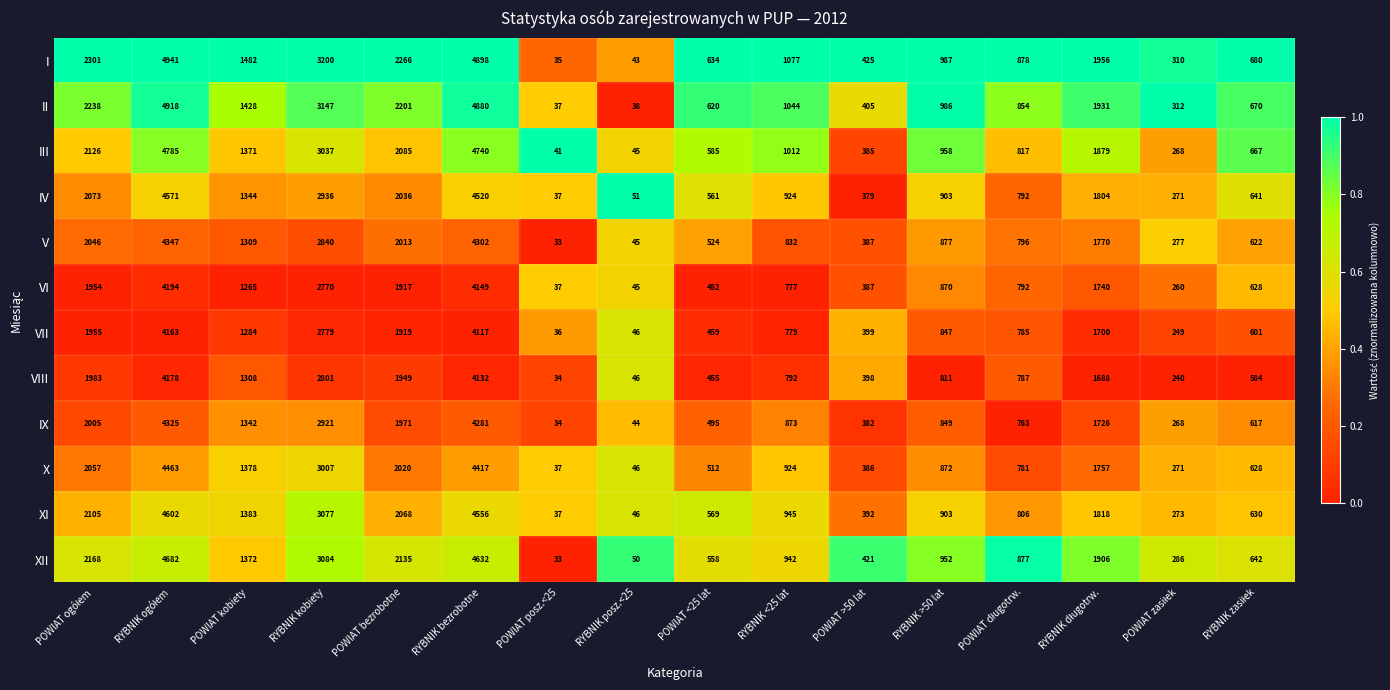

Which series has the widest spread of values?

I